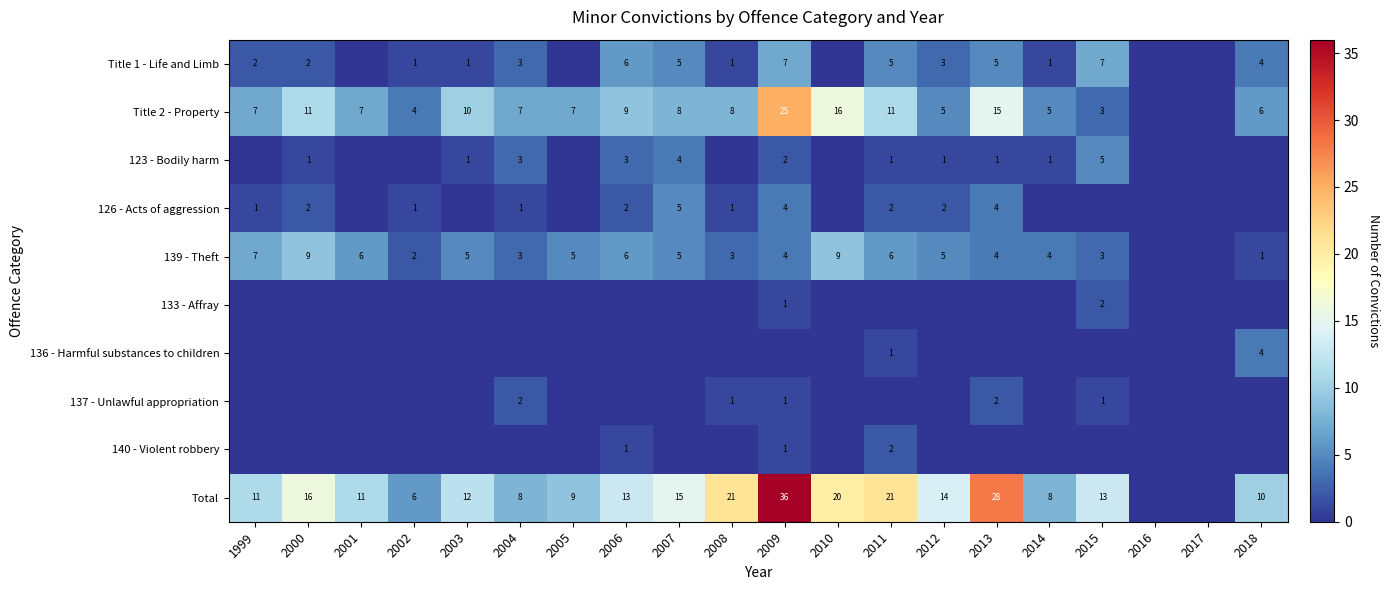

What is the difference between the highest and lowest values at 2005?

9